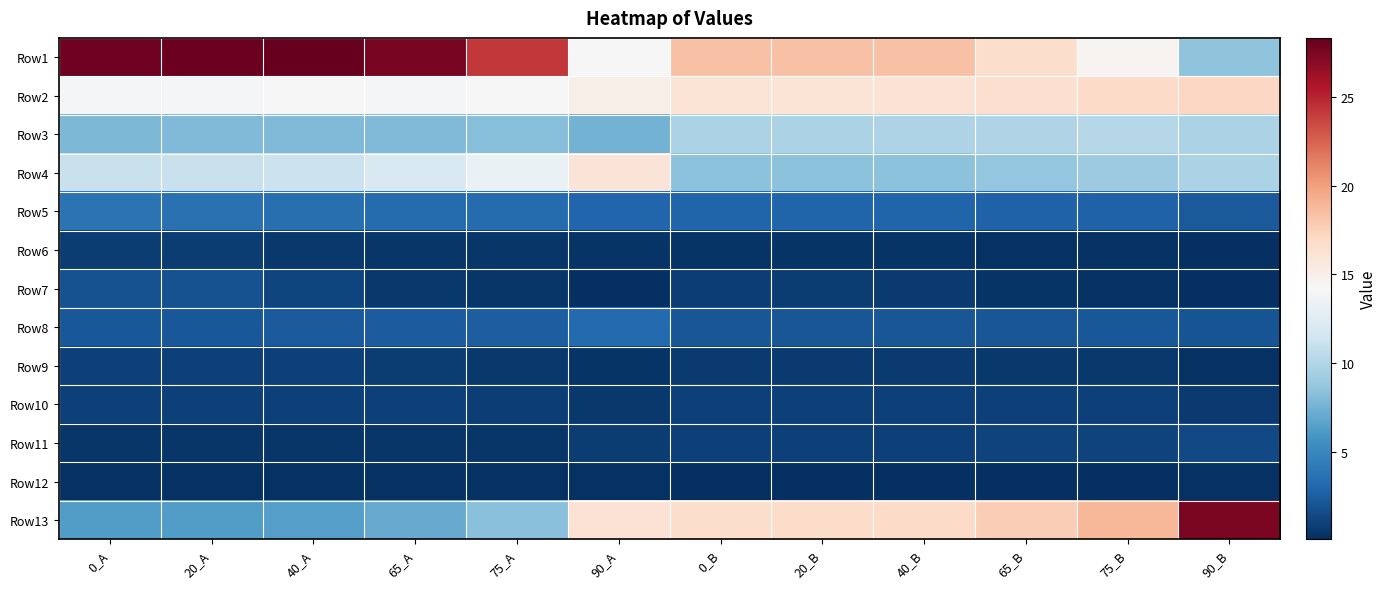

How many data points does each series have?

12